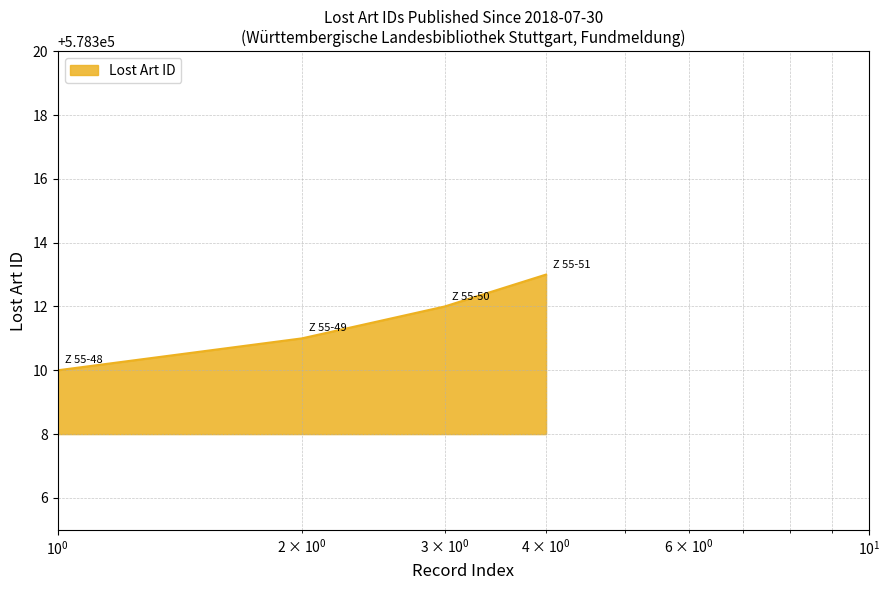

What is the maximum value shown in the chart?

578313